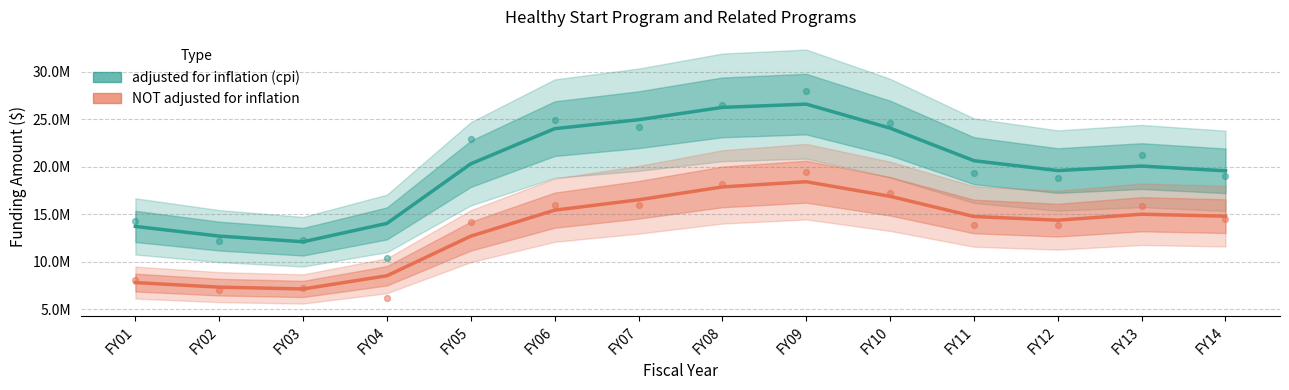

Which series has the largest total across all categories?

adjusted for inflation (cpi)